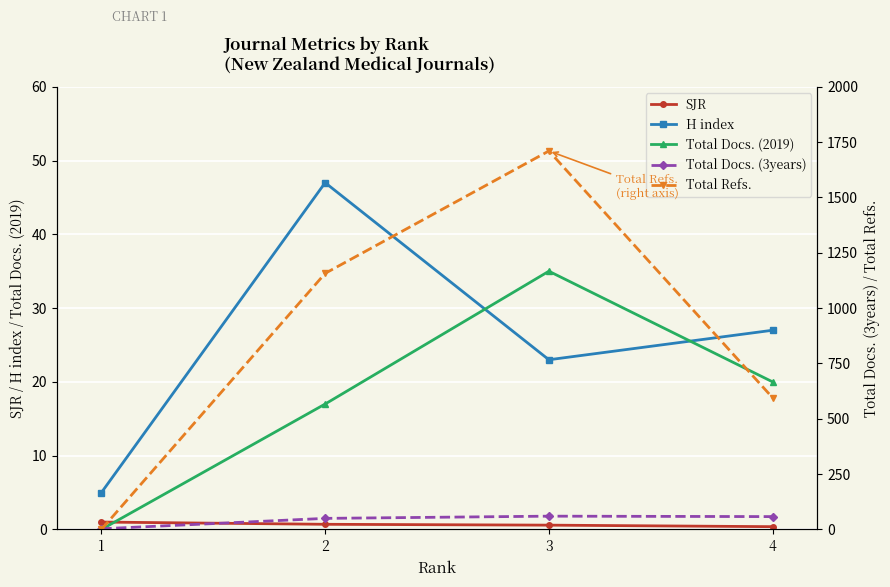

What is the value of the Total Refs. point at the 3rd from the left?

1710.0